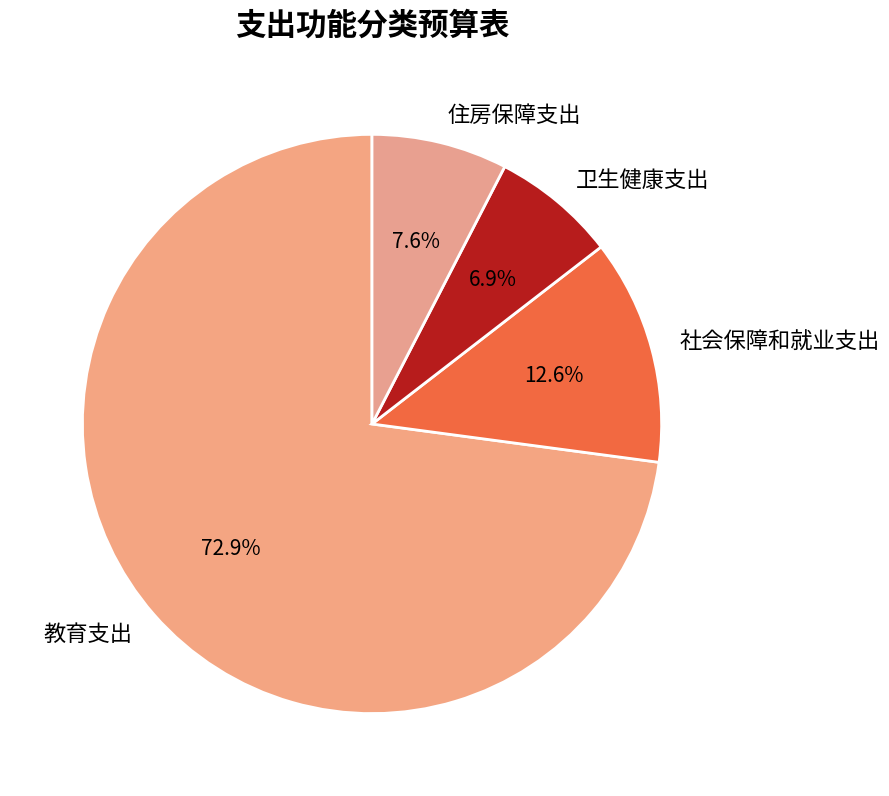

Which category has the biggest portion of the pie?

教育支出